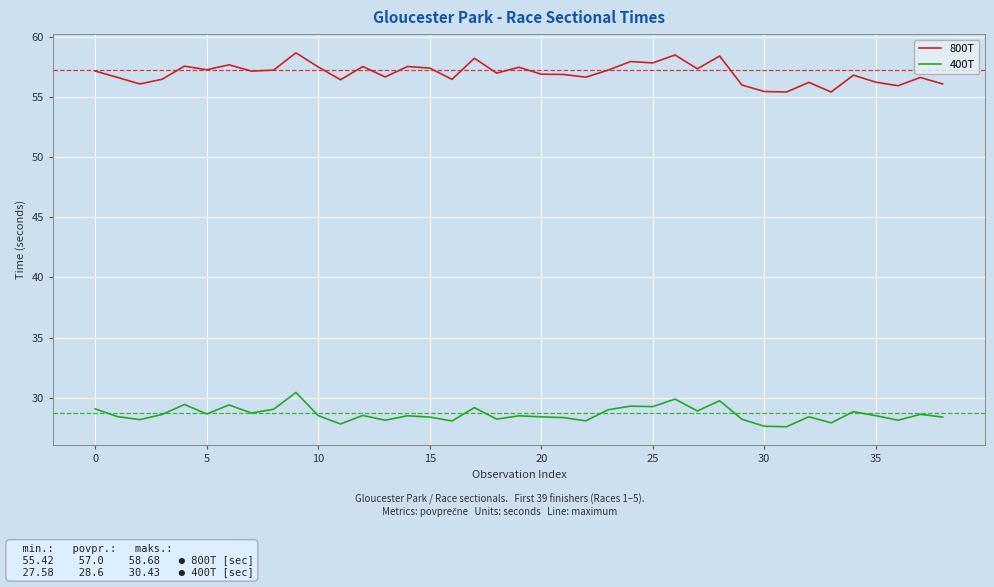

In 400T, how many points are lower than both neighbors (excluding endpoints)?

13